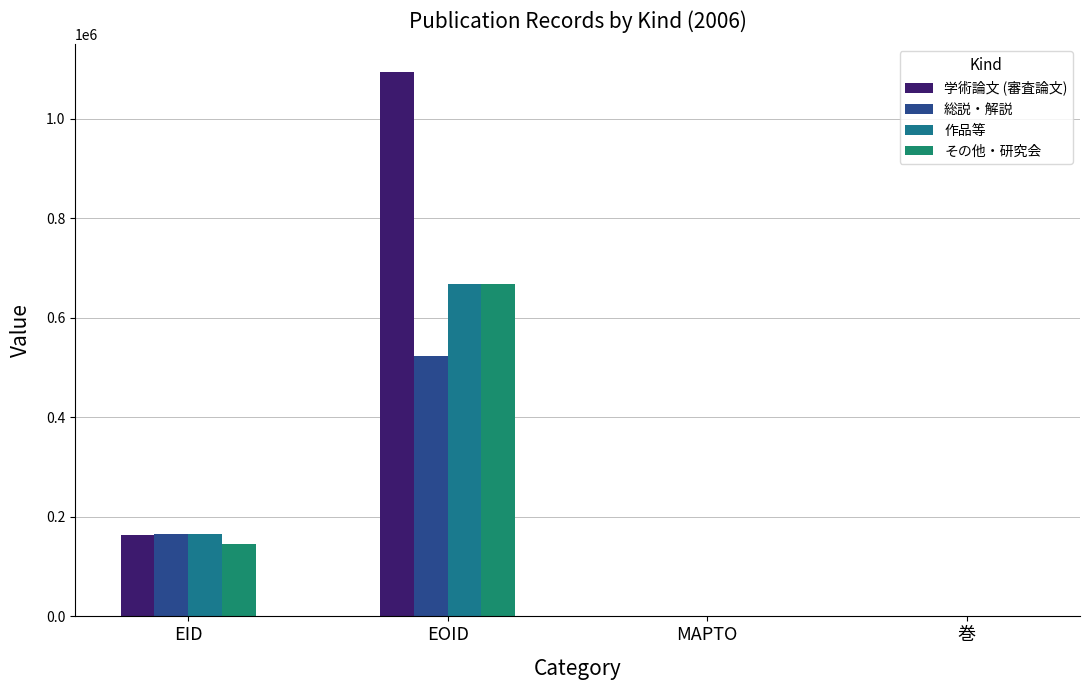

Which has a higher value, EOID or EID?

EOID